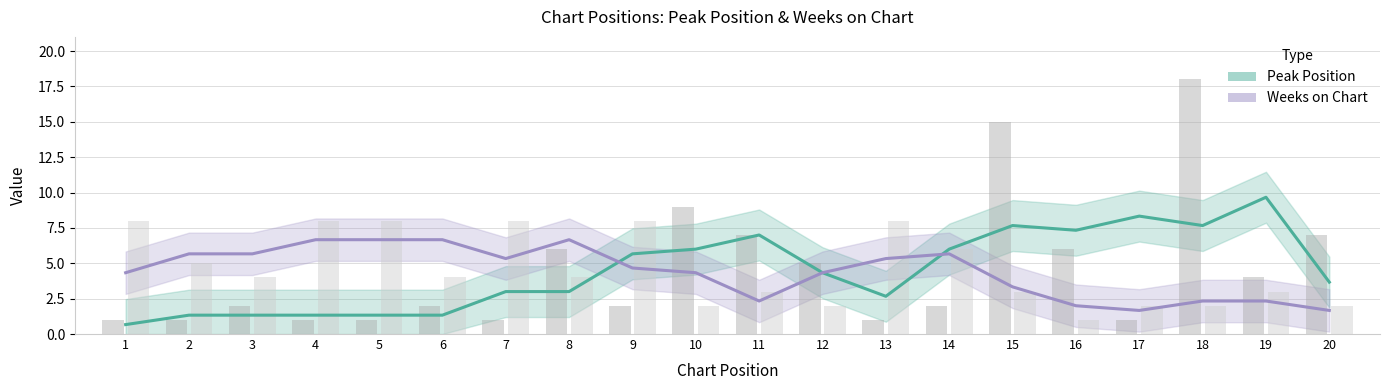

True or false: Peak Position has a value of 7.3 at 16.

True